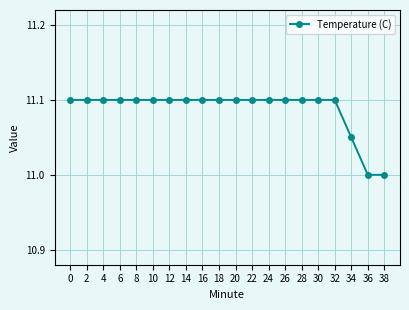

What is the minimum value shown in the chart?

11.0